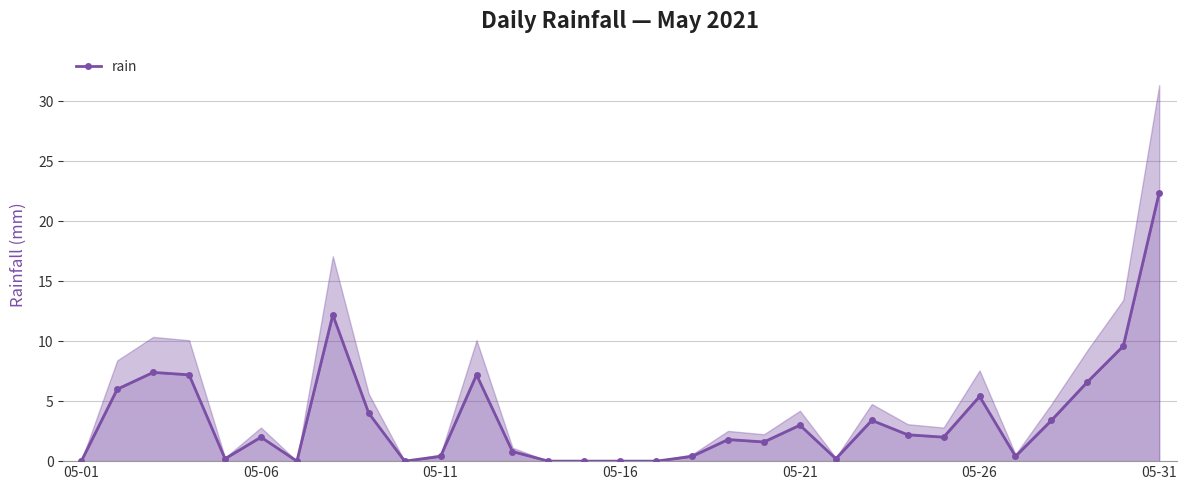

What value does the data have at 18?

1.8